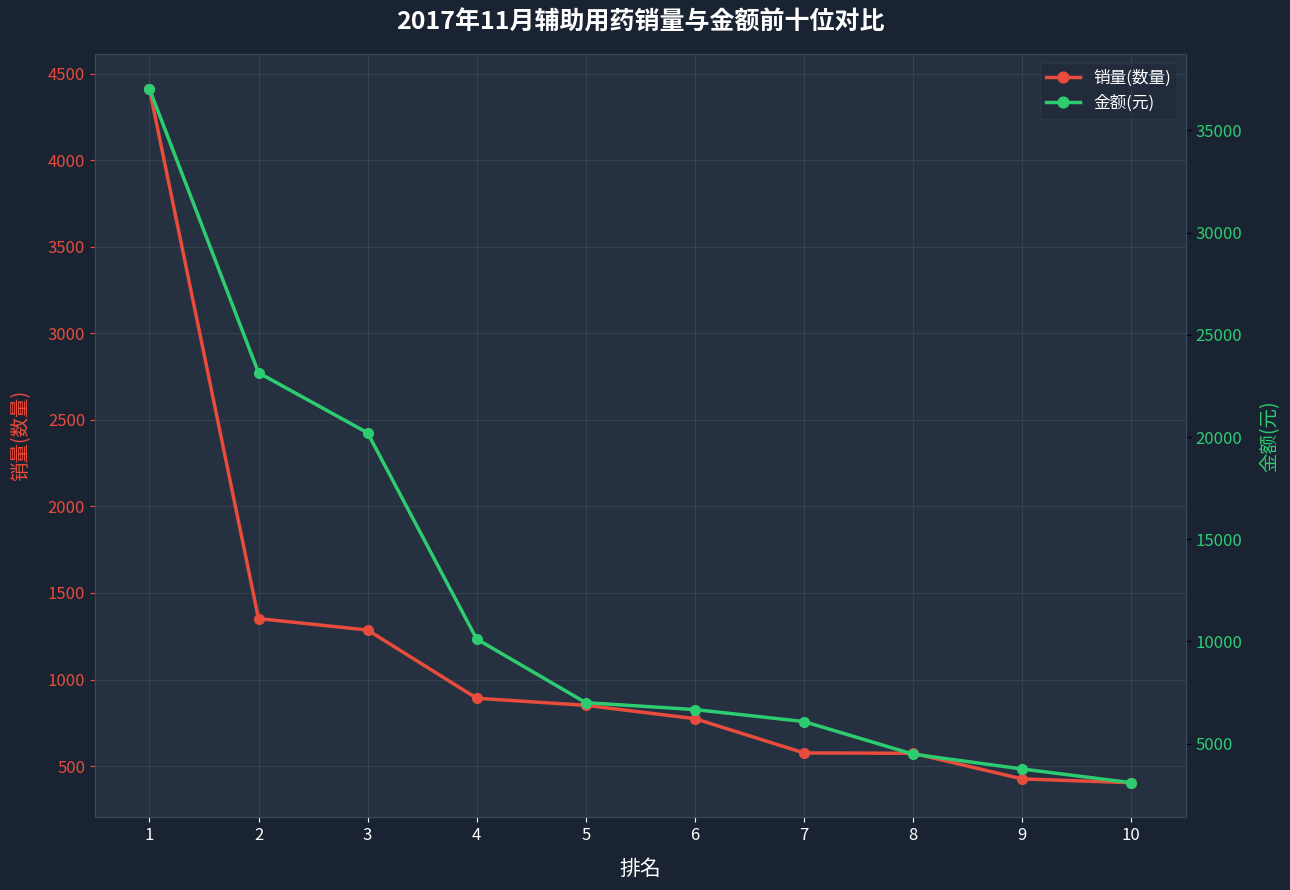

True or false: 金额(元) and 销量(数量) cross at least once.

False